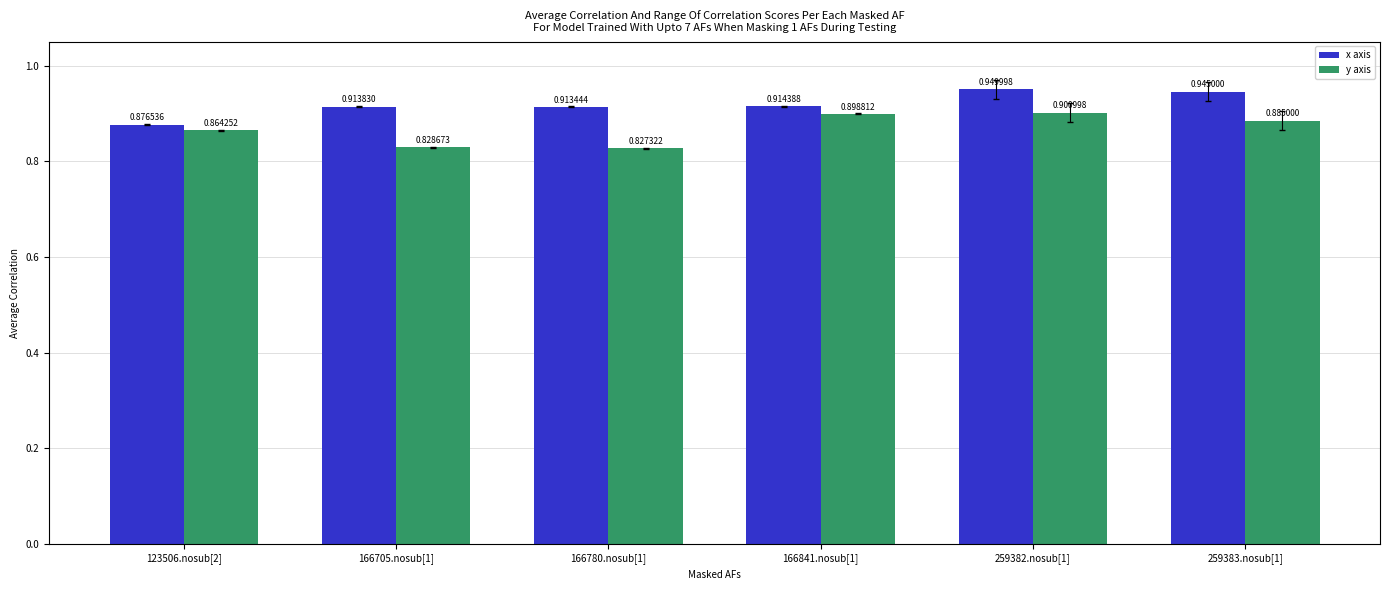

List the series in order of their overall mean, highest first.

x axis, y axis